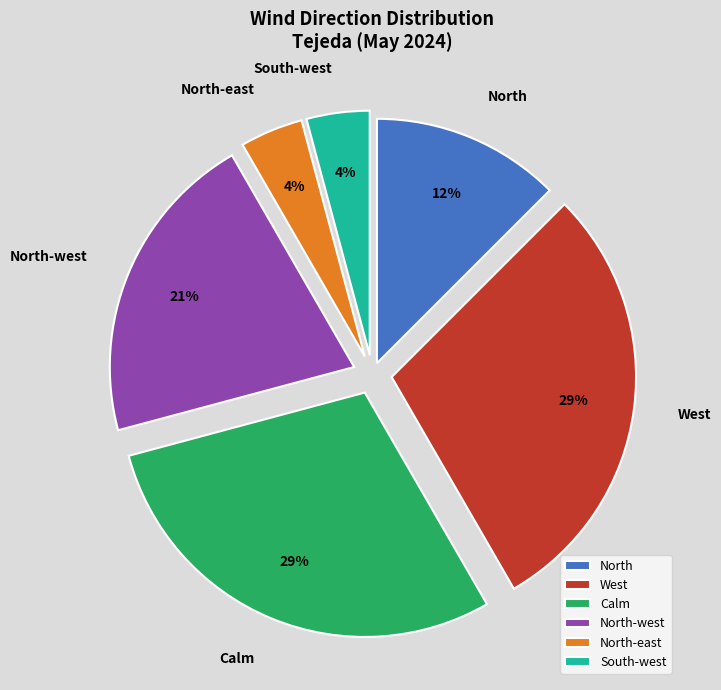

To the nearest percent, what is the difference between the Calm and North-west slice percentages?

8%